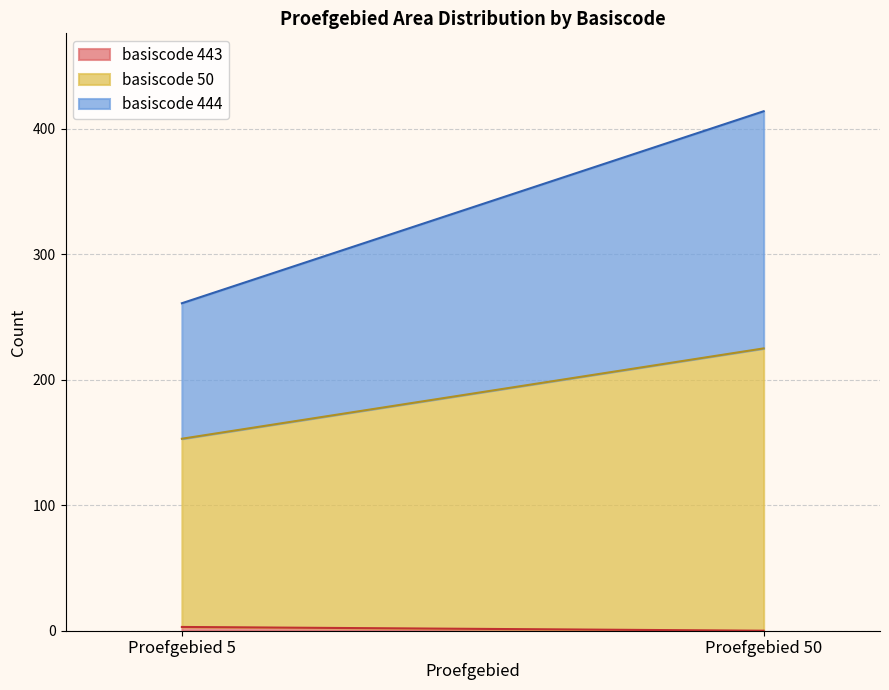

At which category is the sum across all series the highest?

Proefgebied 50